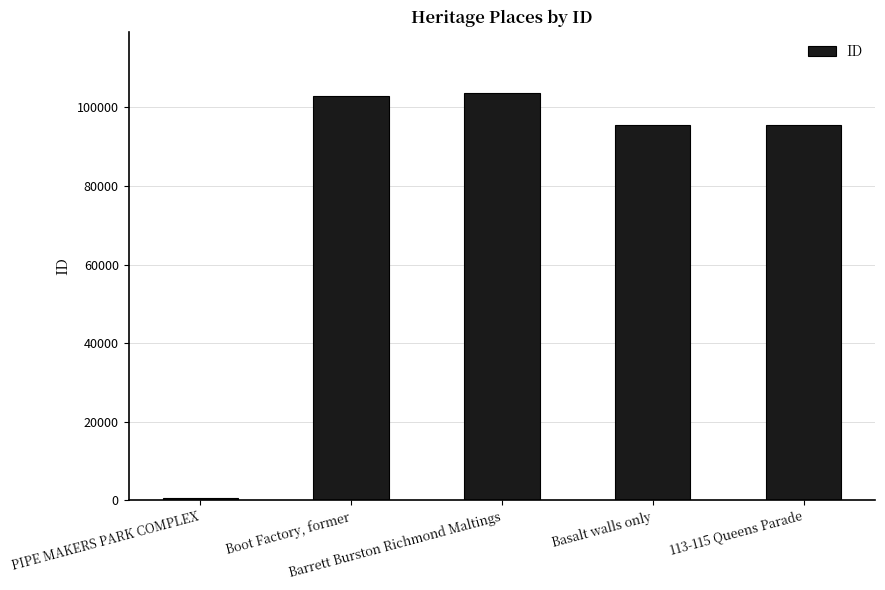

What is the maximum value shown in the chart?

103684